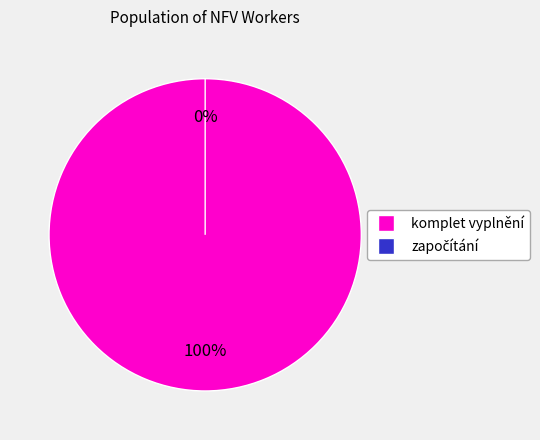

How many segments does this pie chart have?

2